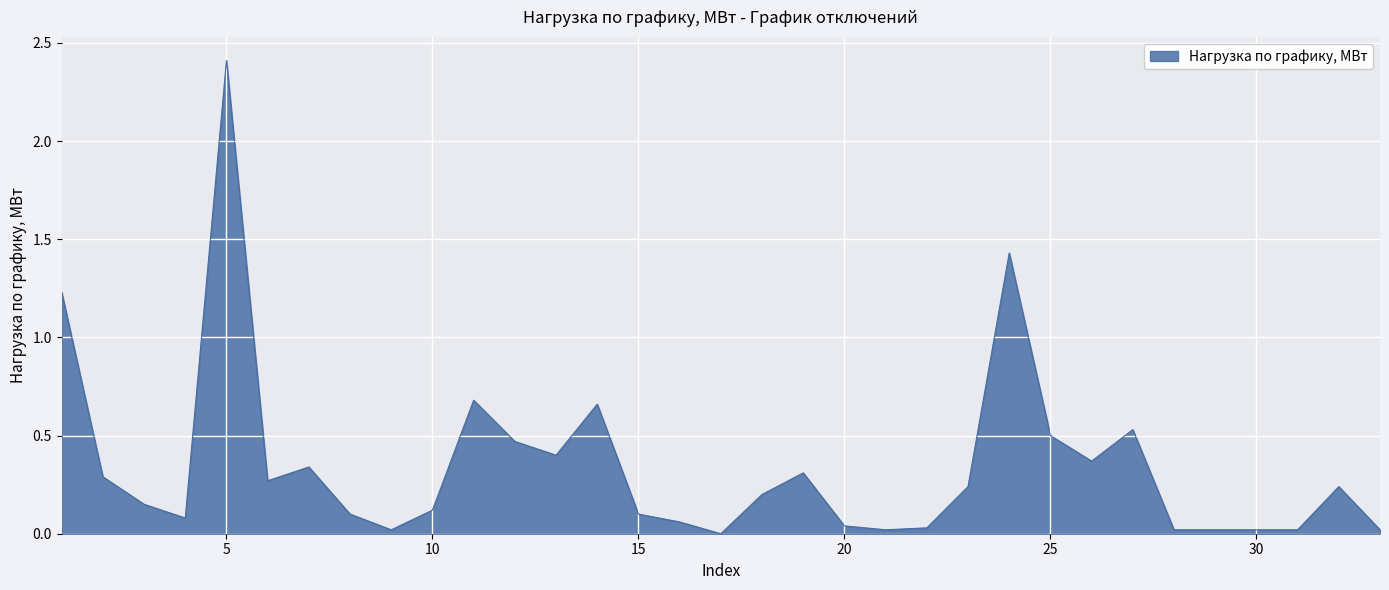

What is the difference between the maximum and minimum values?

2.4